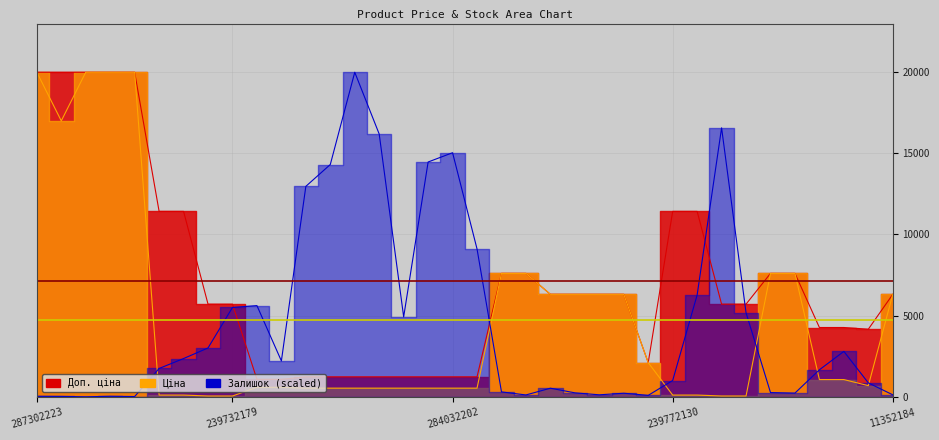

Which series has the largest range (max minus min)?

Залишок